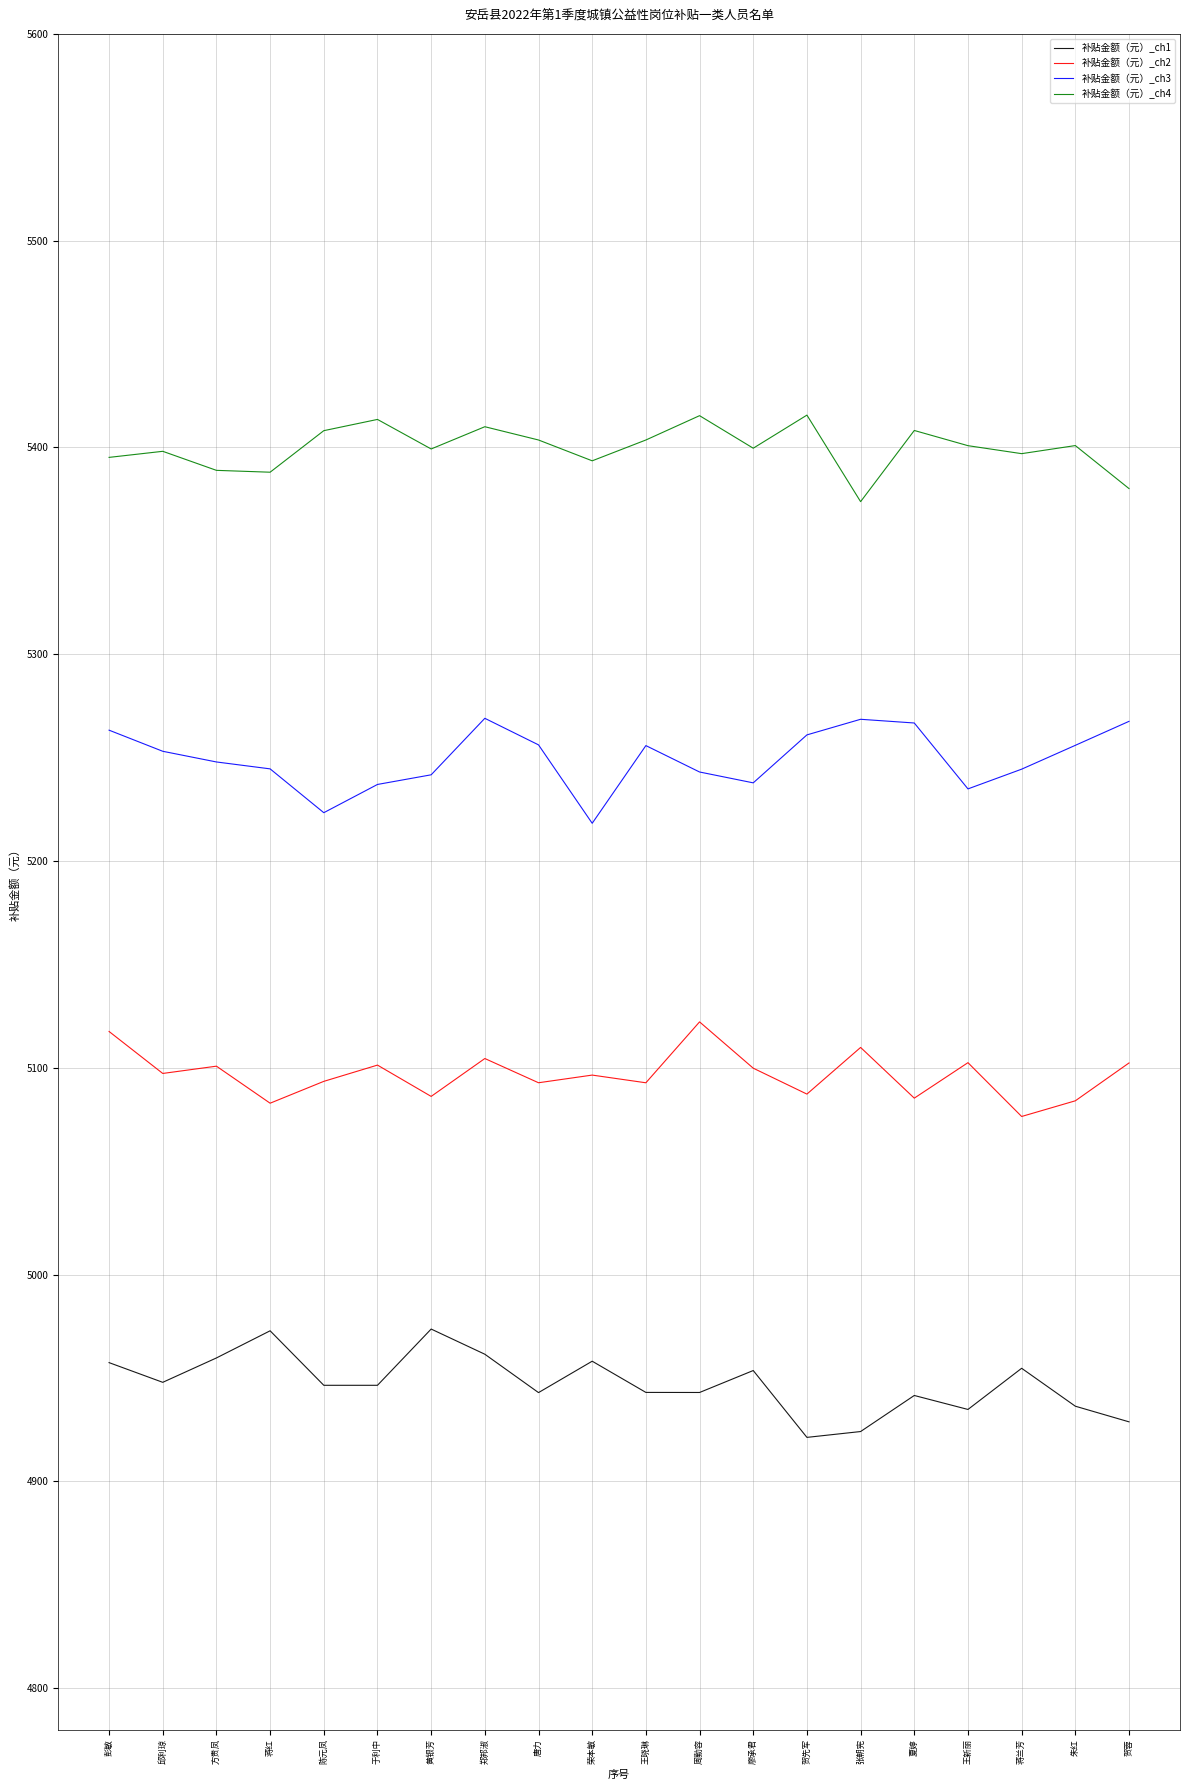

Rank the series at 邱利琼 from lowest to highest value.

补贴金额（元）_ch1, 补贴金额（元）_ch2, 补贴金额（元）_ch3, 补贴金额（元）_ch4